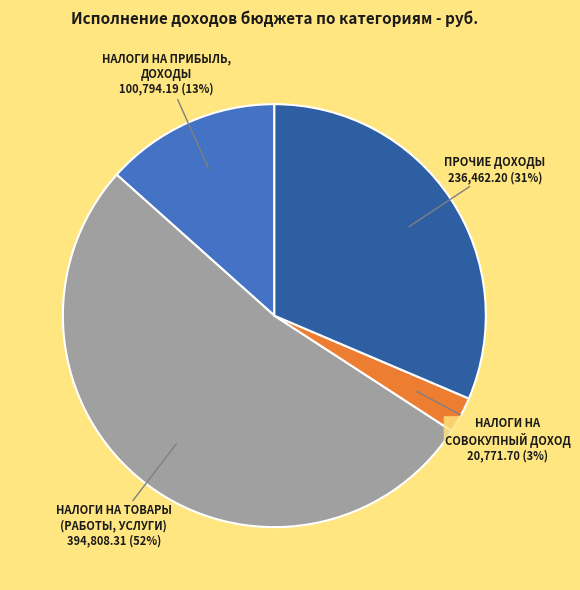

What percentage is the НАЛОГИ НА ПРИБЫЛЬ, ДОХОДЫ slice, to the nearest percent?

13%